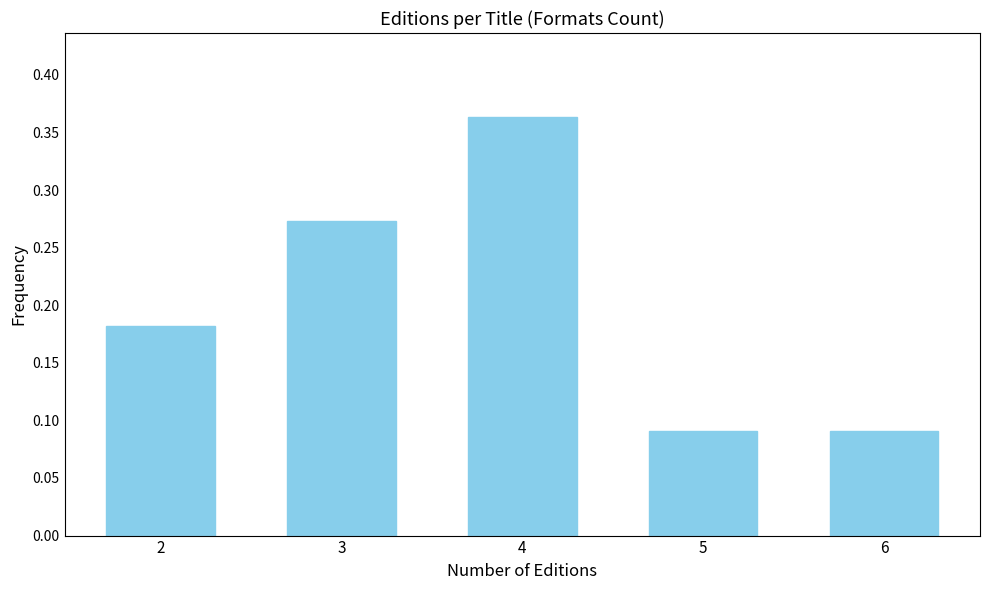

How many values are between 0 and 1?

5